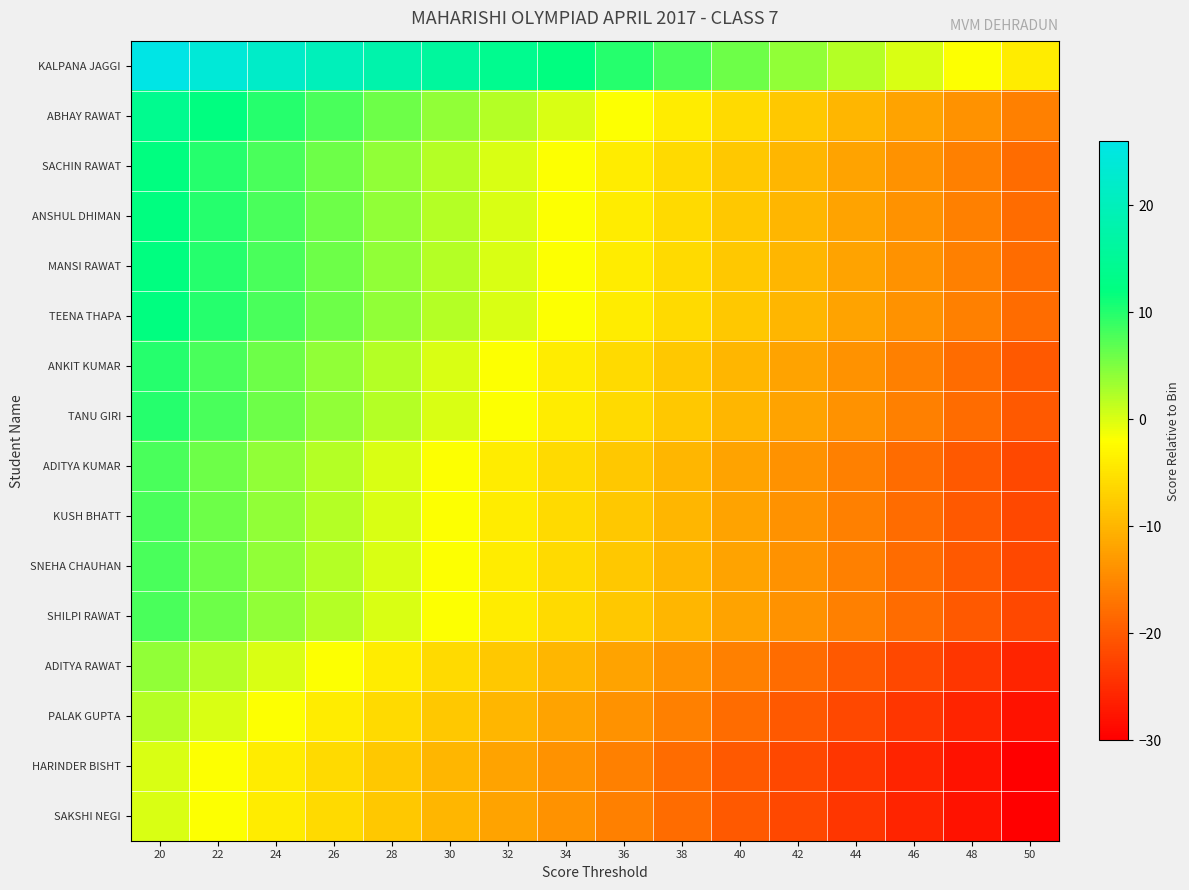

What is the maximum value shown in the chart?

26